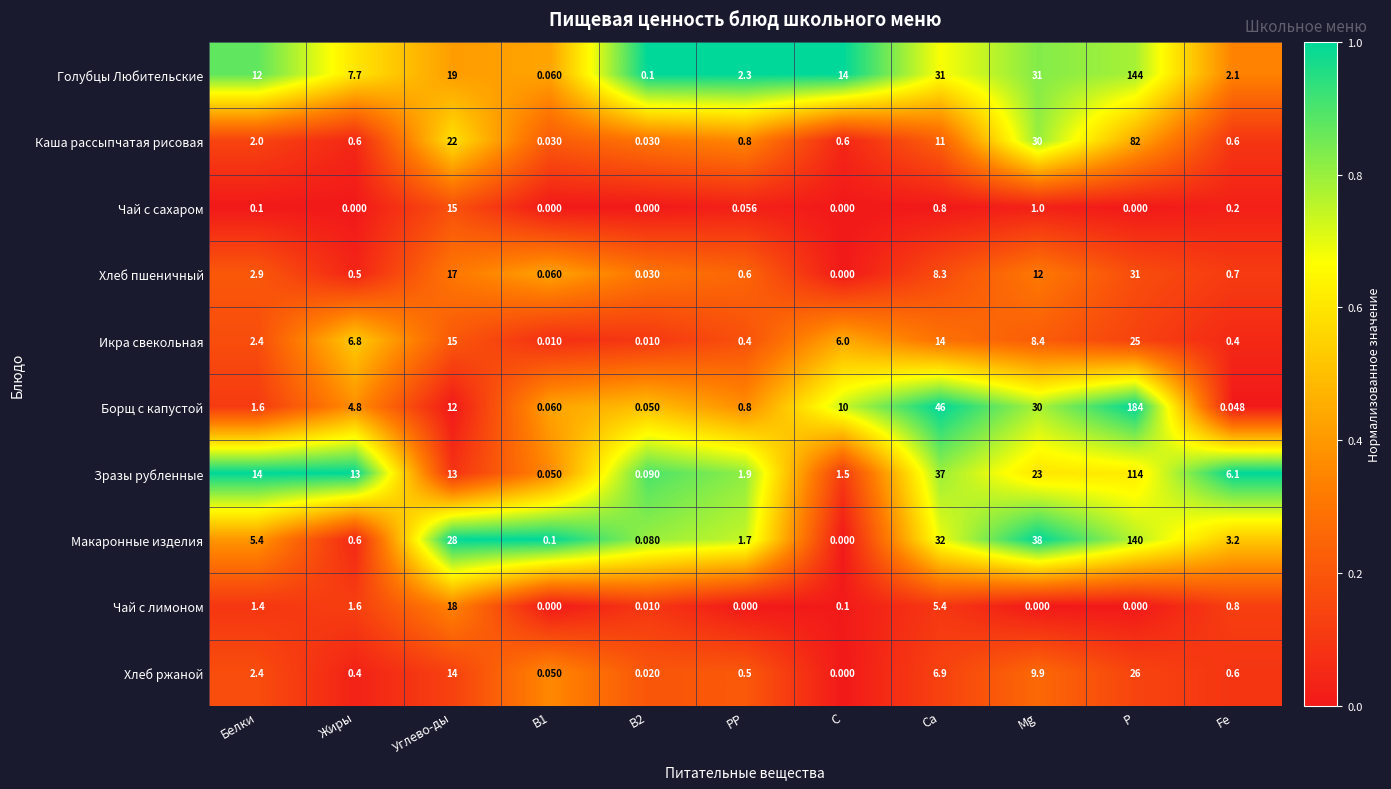

At which label does Чай с сахаром reach its peak?

Углево-ды